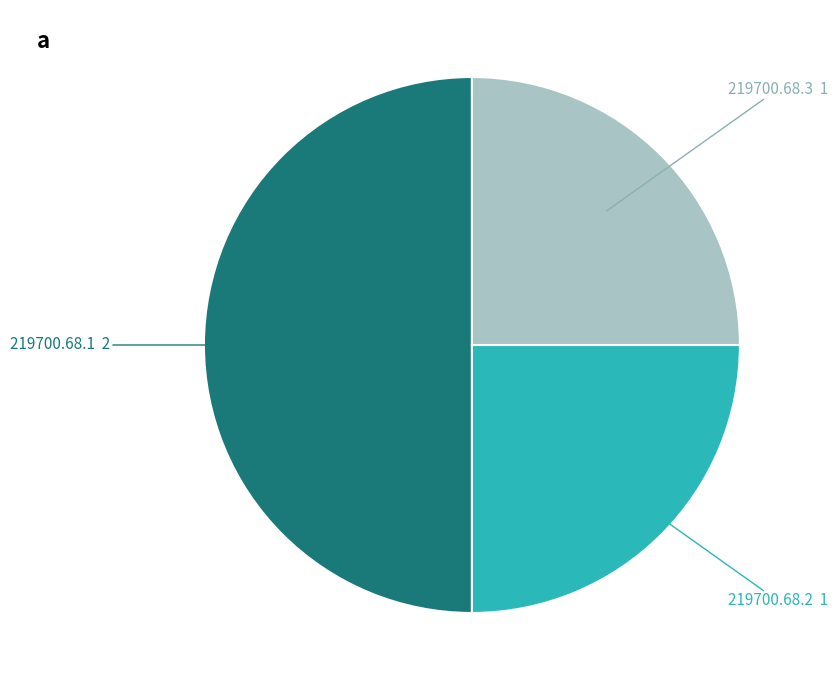

Count the number of slices in the pie.

3